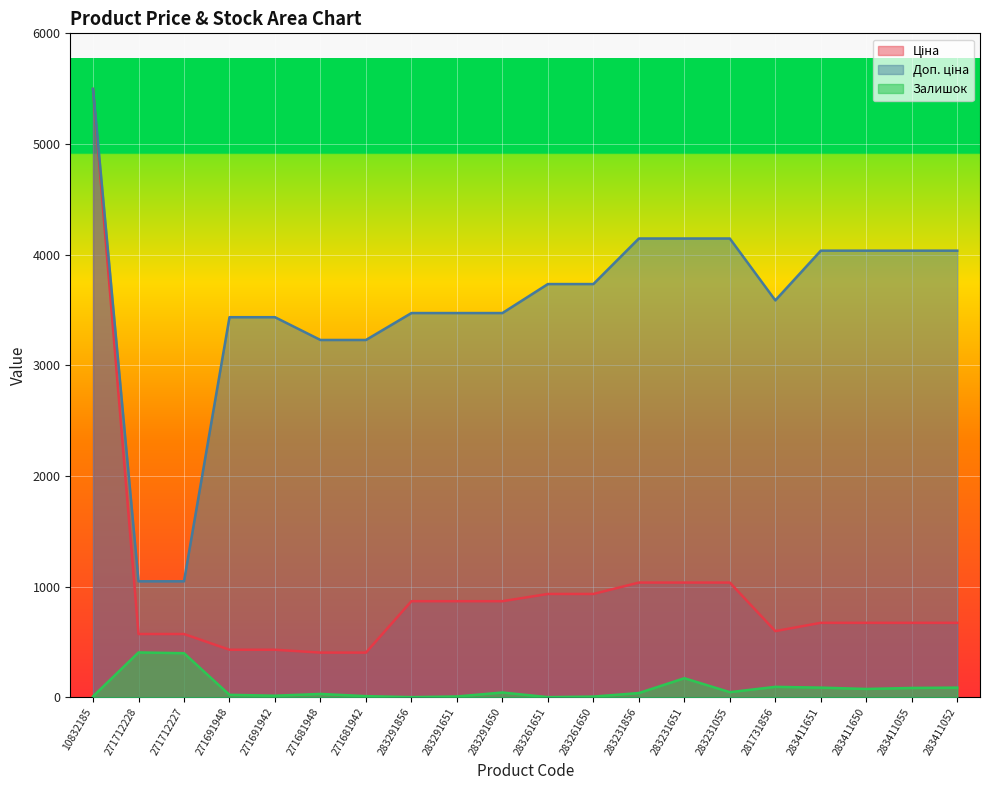

Between 283291856 and 283411650, which is larger?

283291856